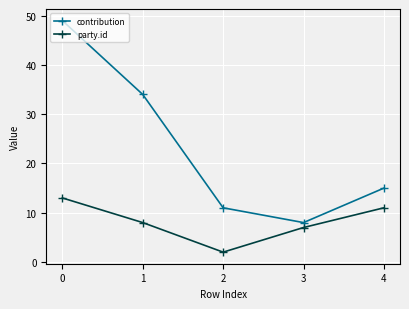

What is the maximum value for party.id?

13